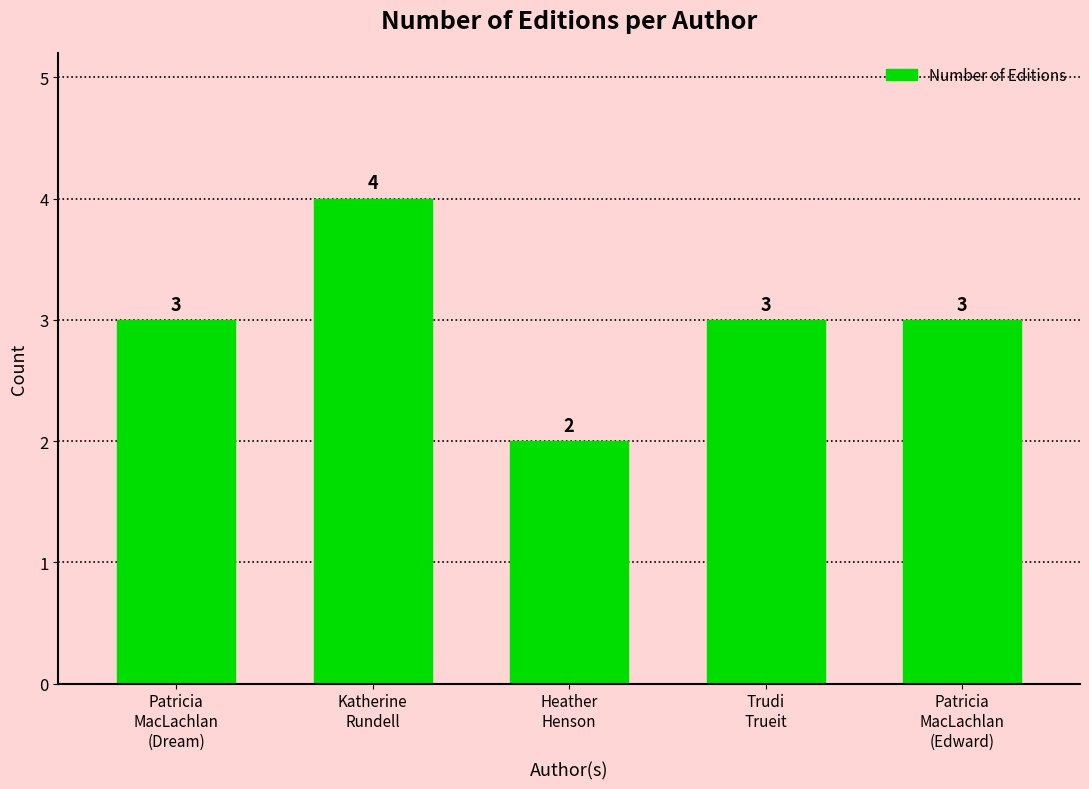

What is the label of the 1st bar from the left?

Patricia
MacLachlan
(Dream)